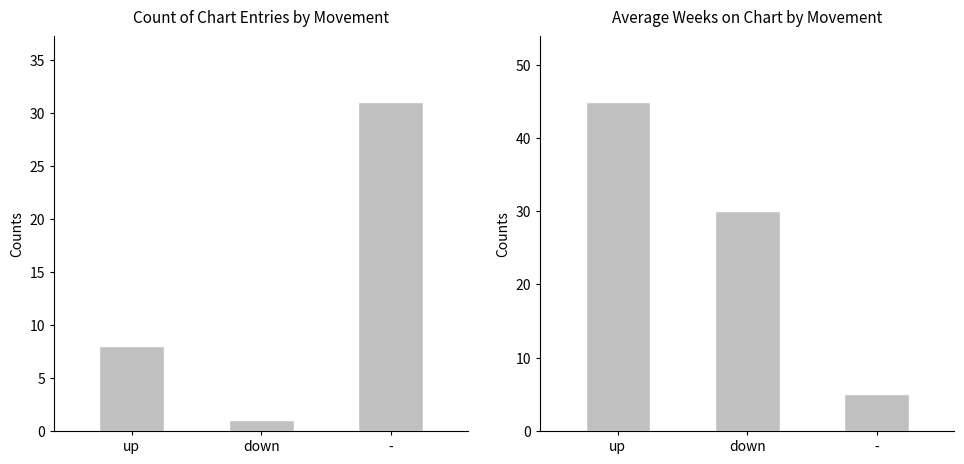

At which category is the sum across all series the highest?

up